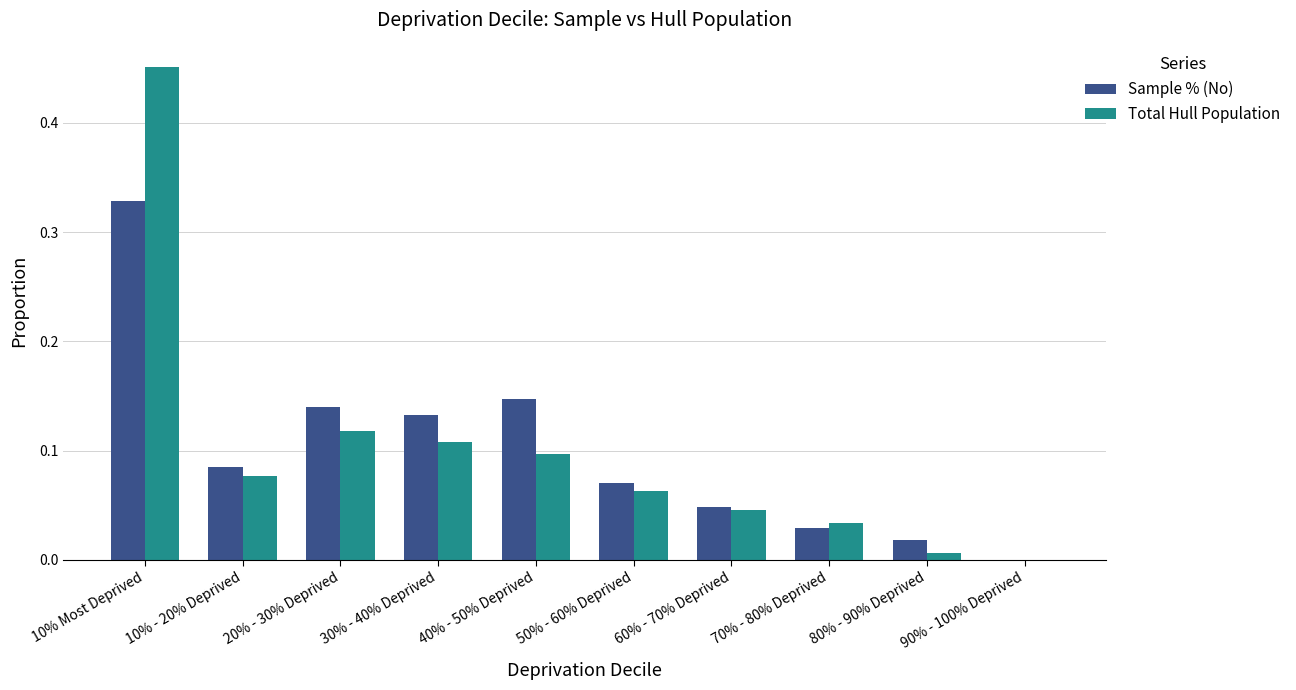

True or false: Sample % (No) has a value of 0.1 at 20% - 30% Deprived.

True